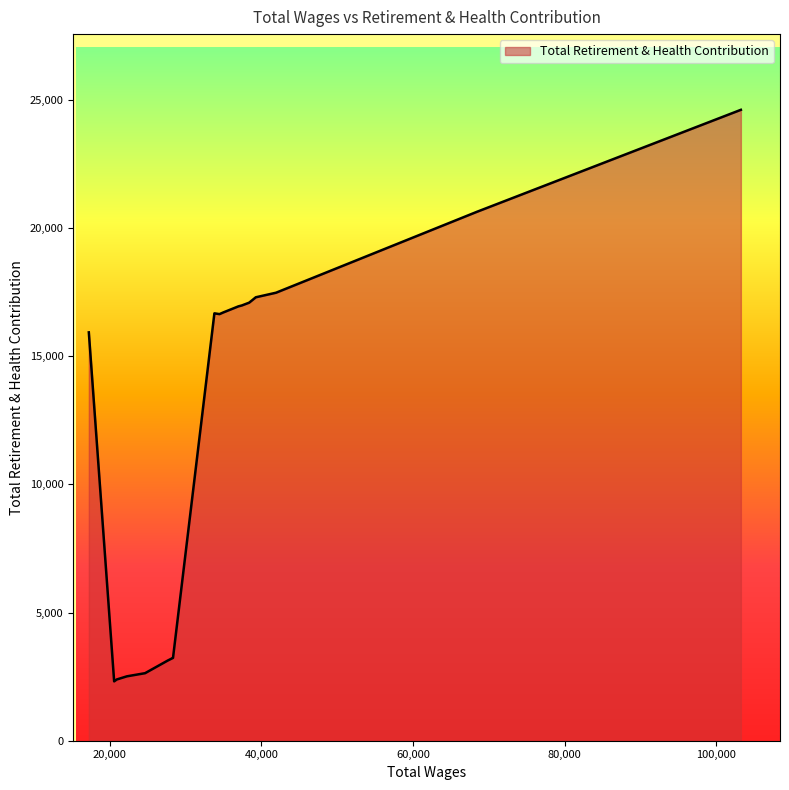

How many lines are shown in the chart?

1